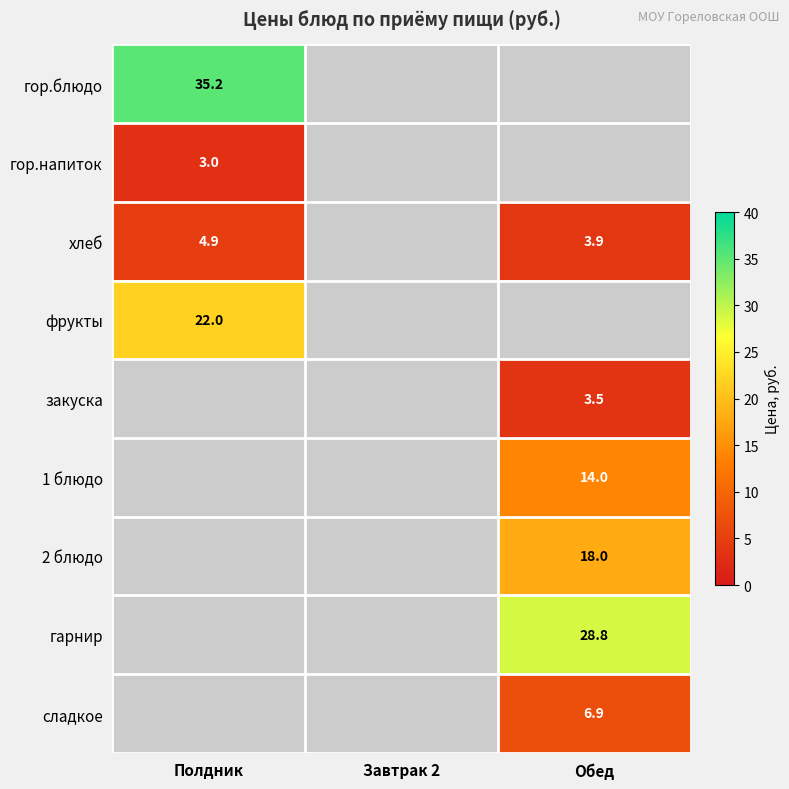

The фрукты series shows 35.3 at Полдник. True or false?

False